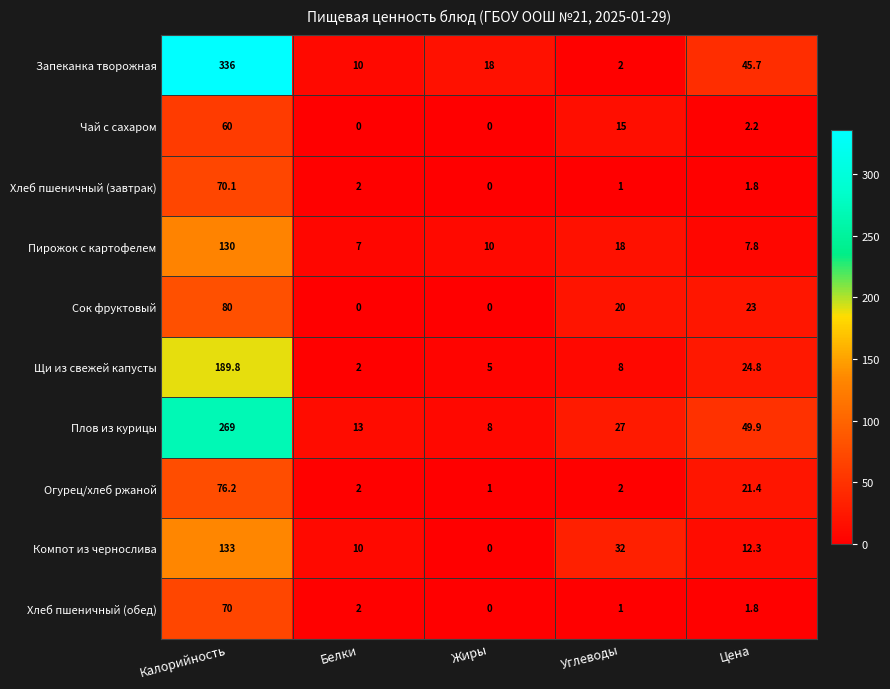

Where does the Чай с сахаром series first go above 2?

Калорийность